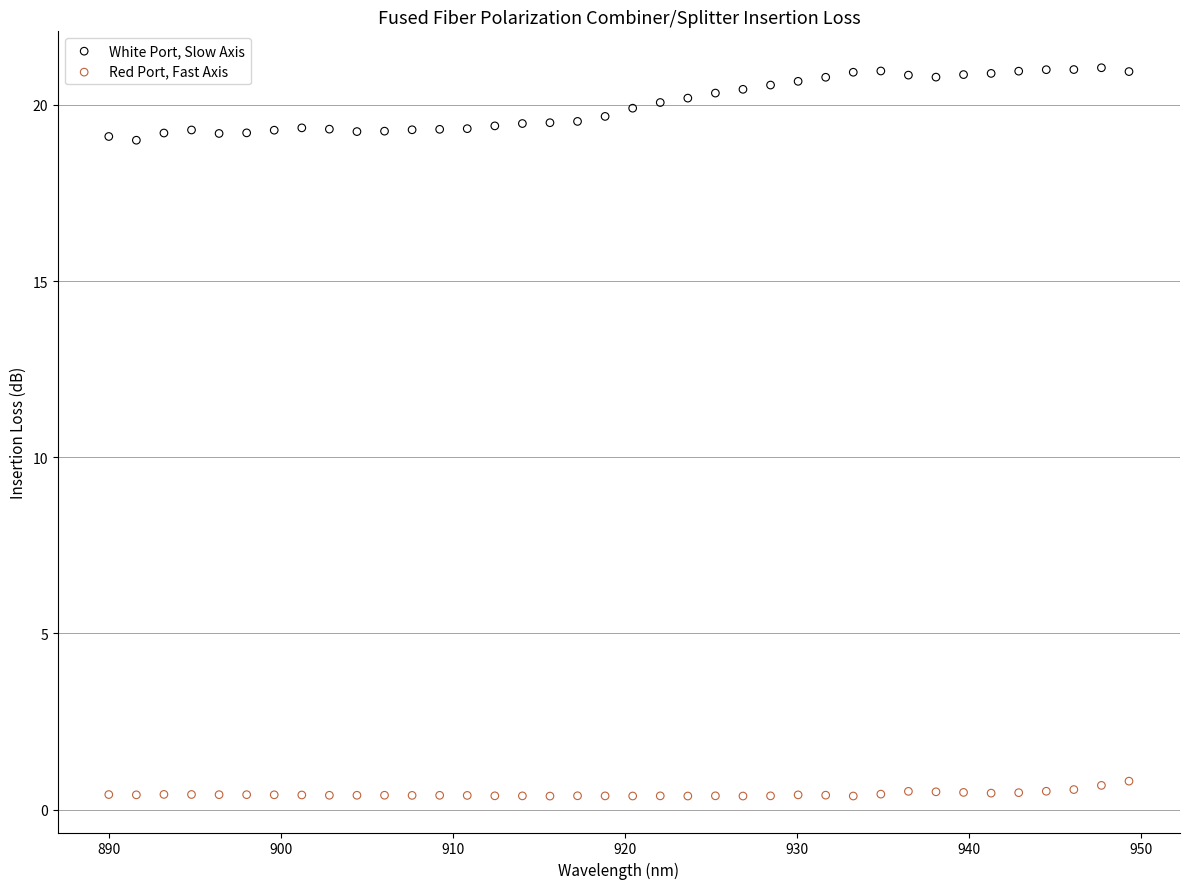

Which series reaches the minimum Y coordinate?

Red Port, Fast Axis